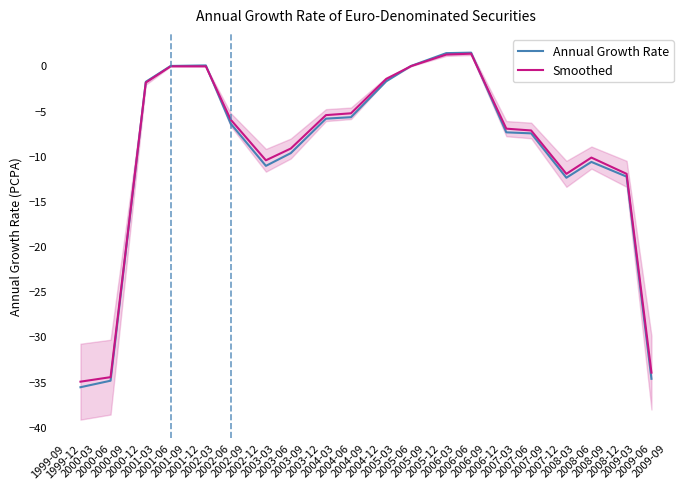

Is this an area chart (filled region under the line)?

No